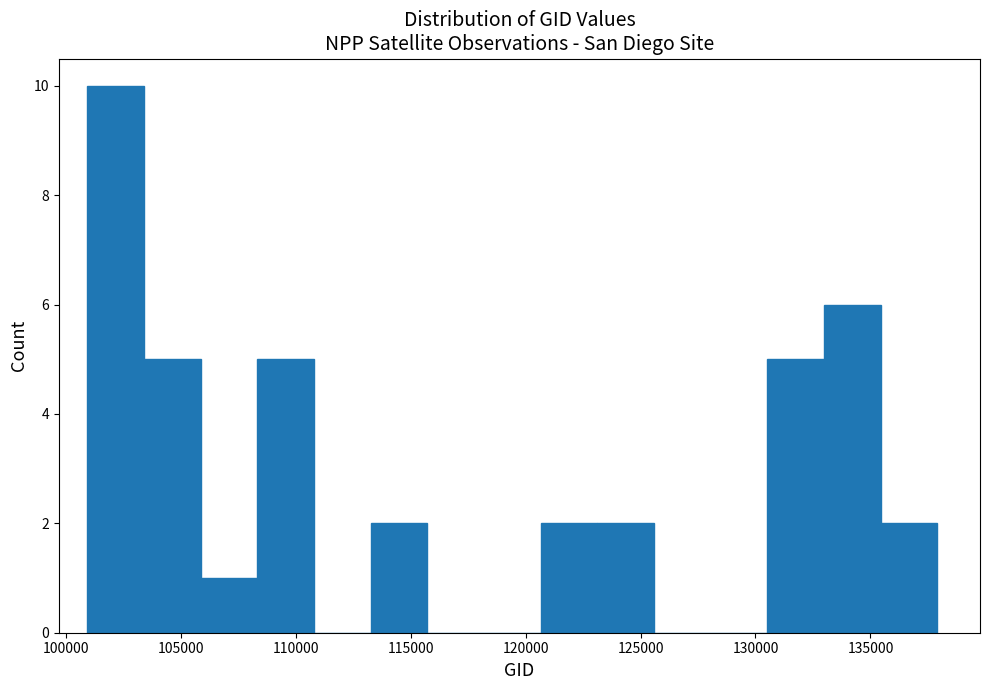

Reading left to right, list every bar in this chart as the range it spans on the x-axis followed by its height. Neither the bar edges nor the heights are printed on the chart, so give them approximately, as read against the axes.

101000 to 103500: 10
103500 to 106000: 5
106000 to 108500: 1
108500 to 111000: 5
111000 to 113500: 0
113500 to 115500: 2
115500 to 118000: 0
118000 to 120500: 0
120500 to 123000: 2
123000 to 125500: 2
125500 to 128000: 0
128000 to 130500: 0
130500 to 133000: 5
133000 to 135500: 6
135500 to 138000: 2